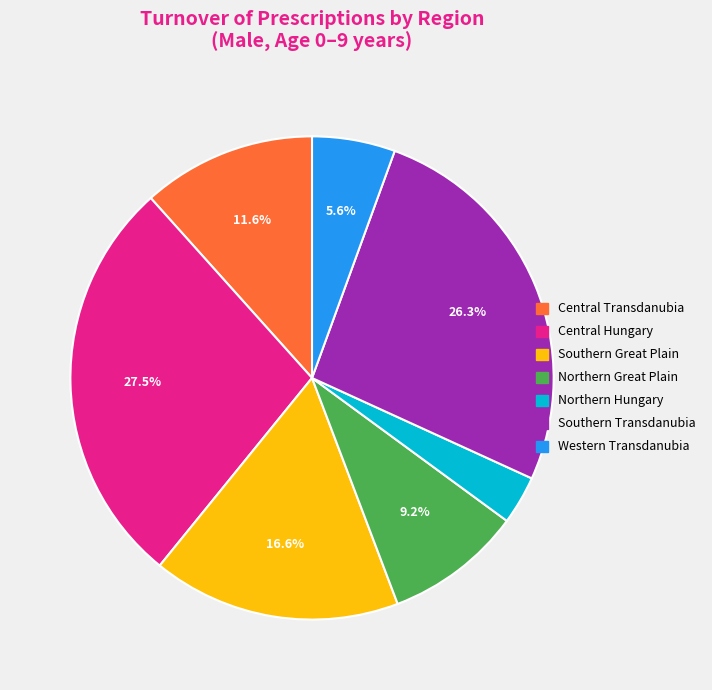

To the nearest percent, what percentage of the pie is Southern Great Plain?

17%